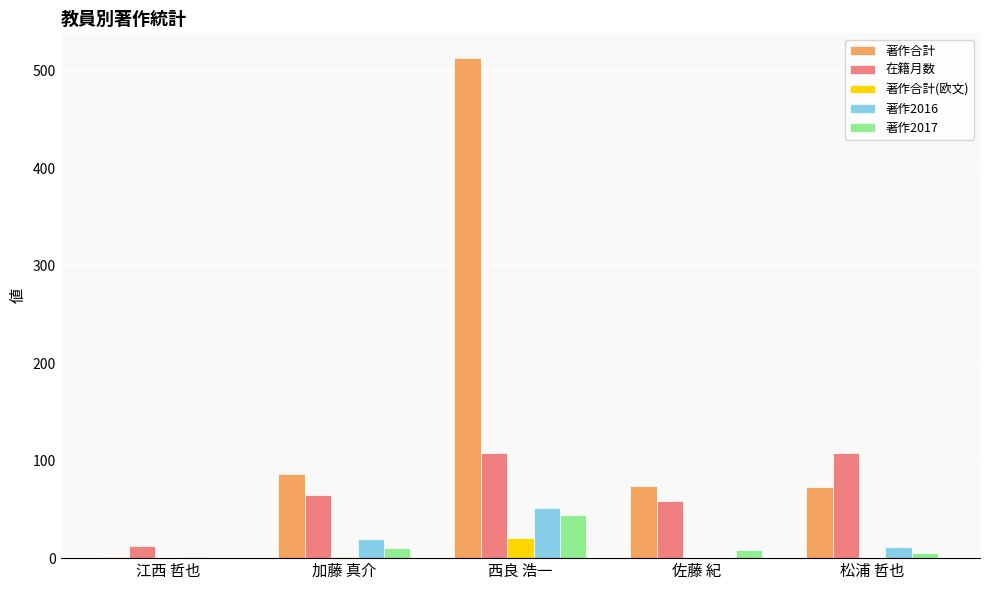

Is it true that 著作合計 equals 86 at 加藤 真介?

True